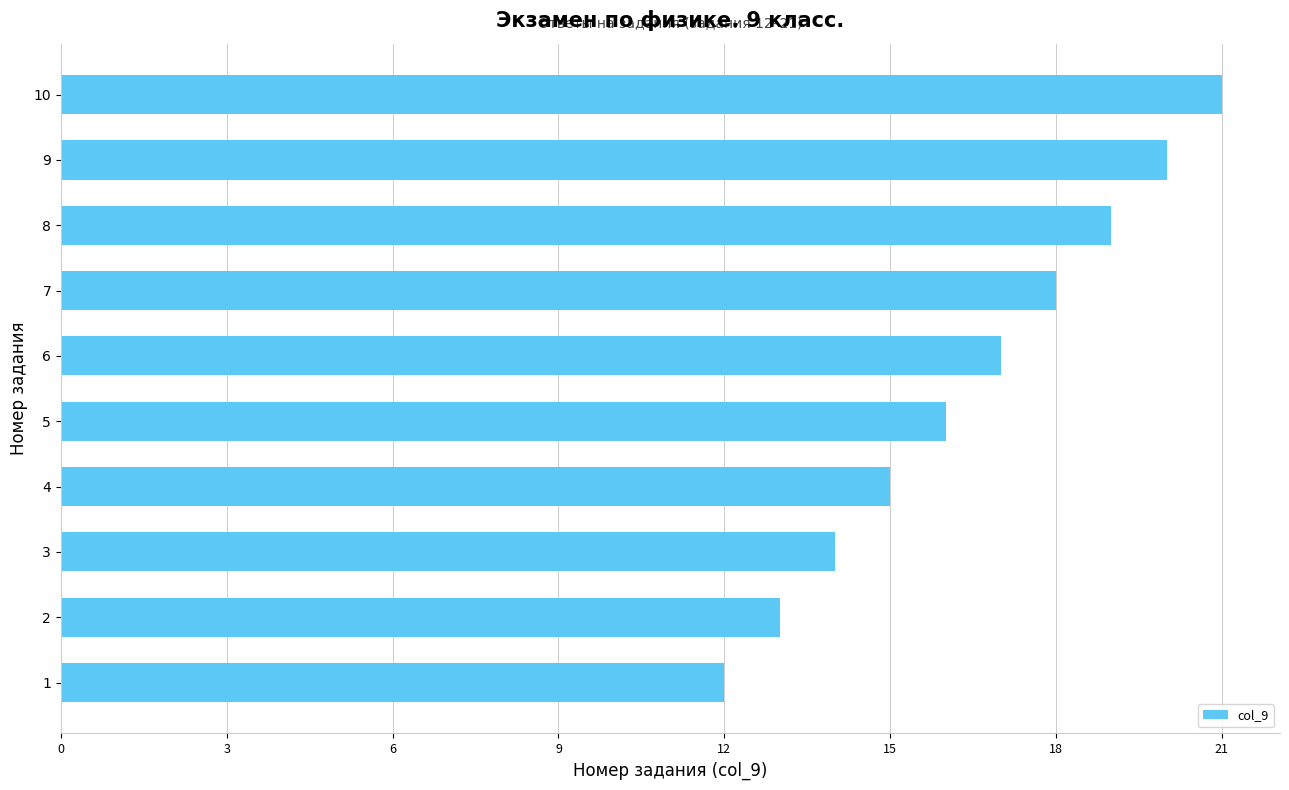

How many values are below 17?

5